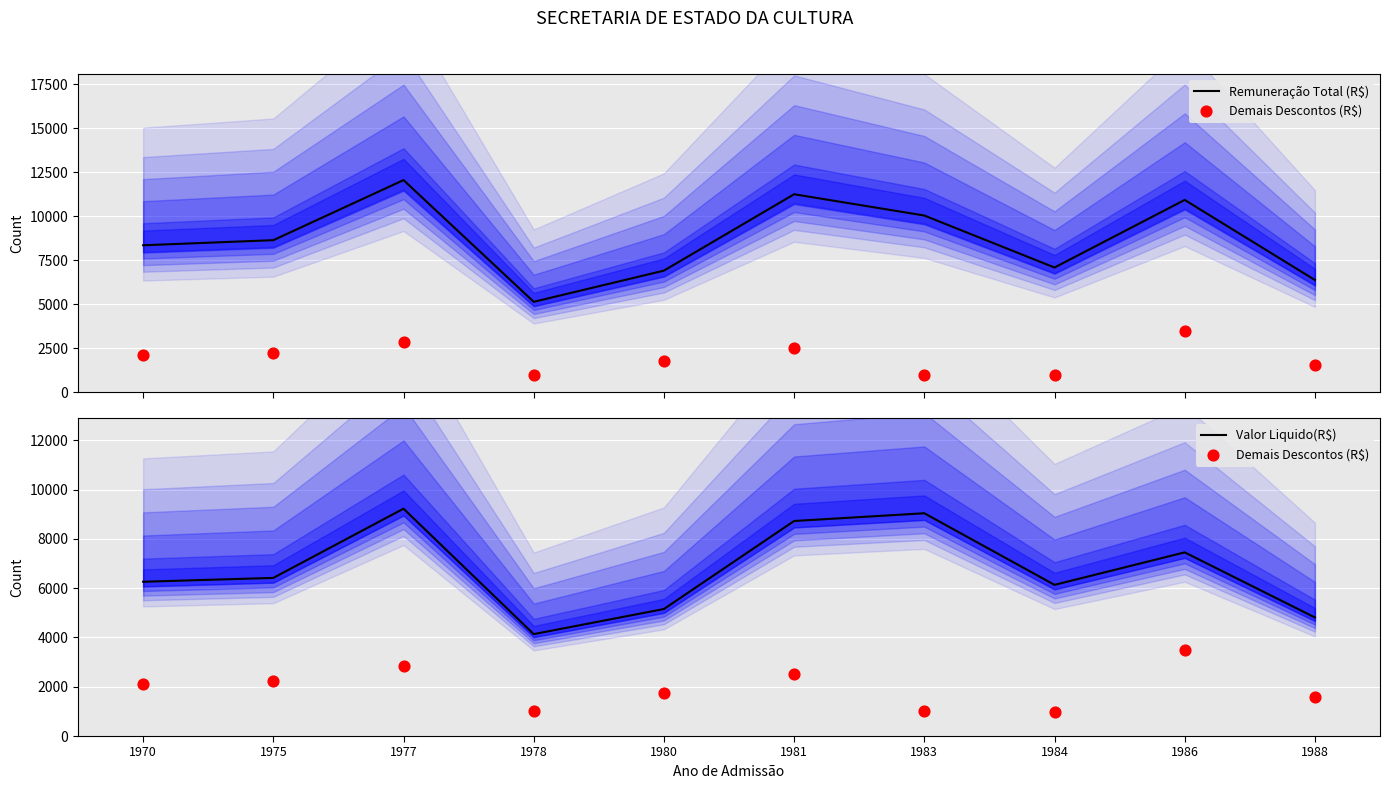

Which series has the widest spread of Y values?

Remuneração Total (R$)